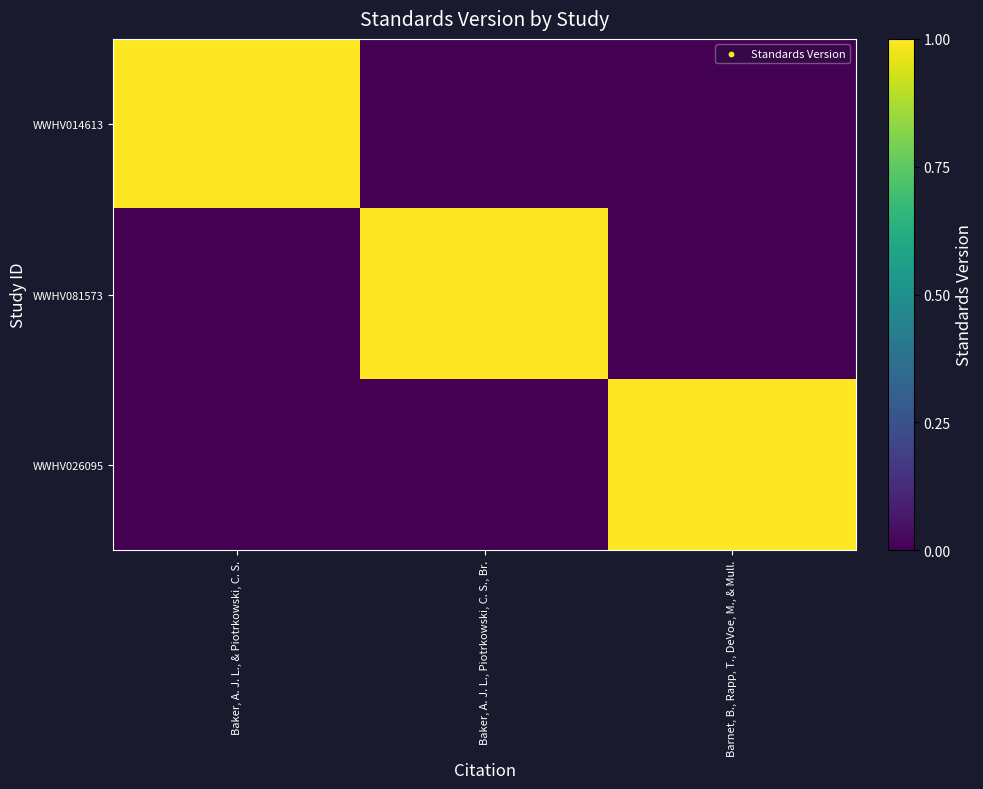

At which category does the chart reach its minimum across all series?

Baker, A. J. L., Piotrkowski, C. S., Br.